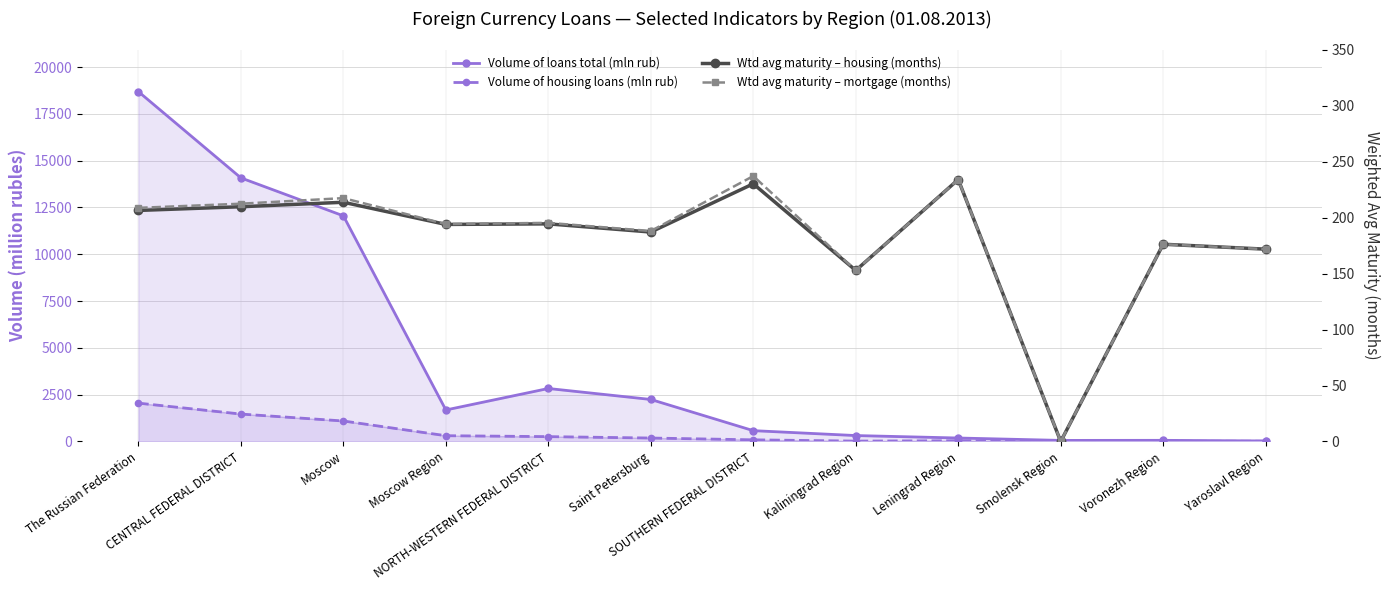

What is the difference between the maximum and minimum values in the Volume of housing loans (mln rub) series?

2048.0